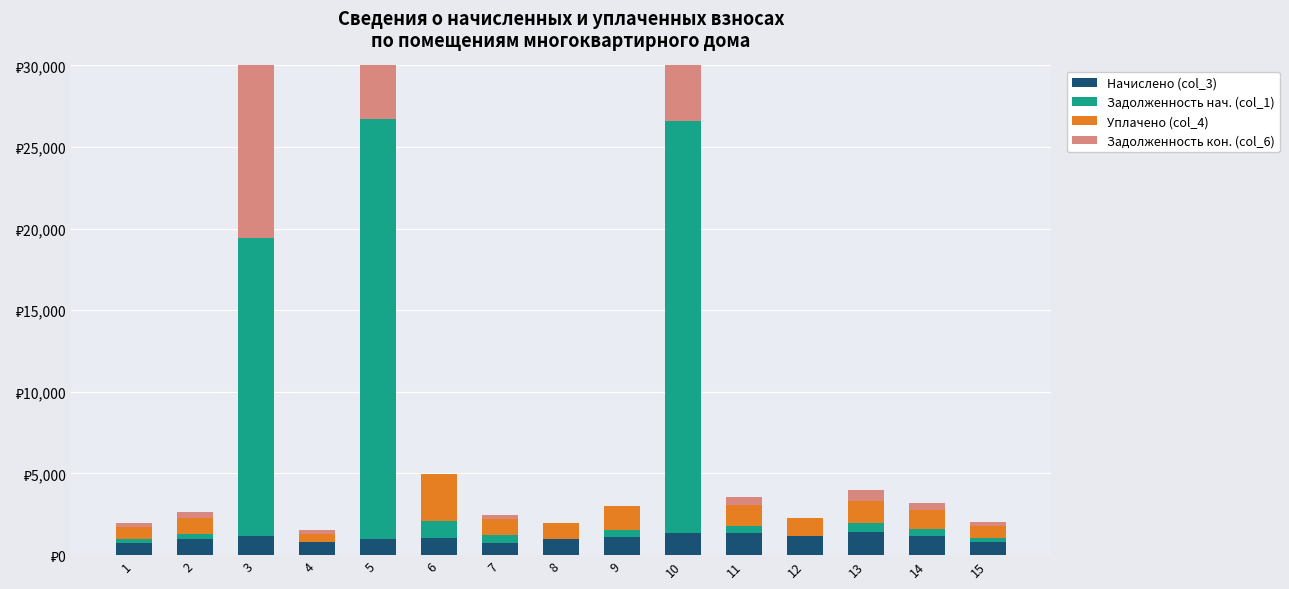

What is the value of the Задолженность кон. (col_6) bar at the 11th from the left?

442.1